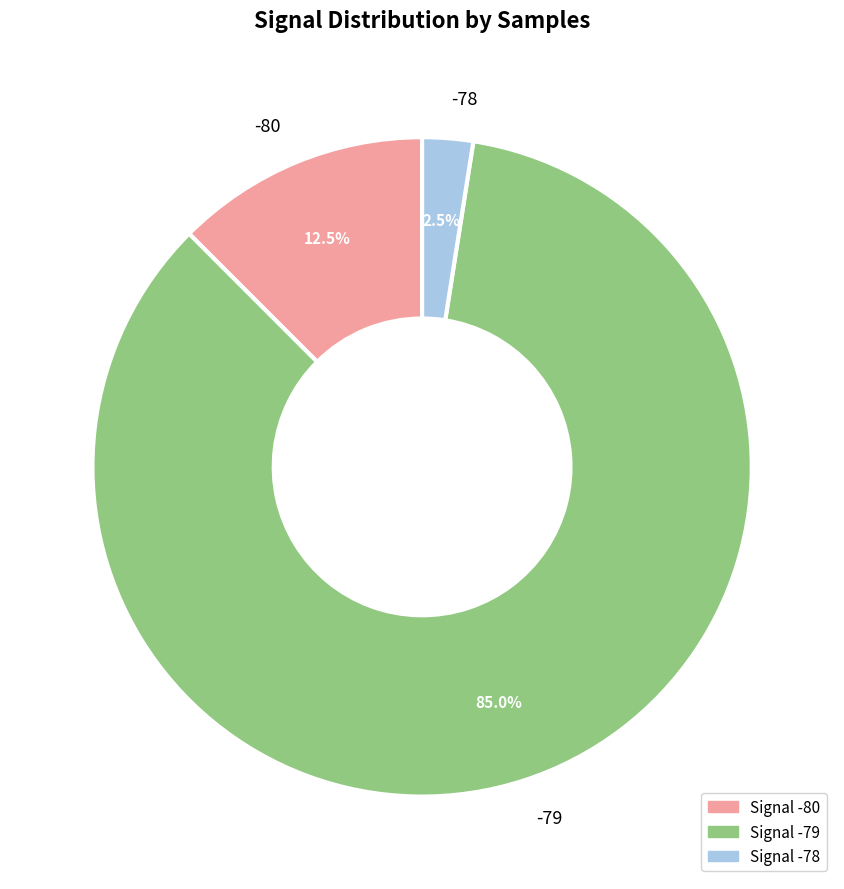

Which slice is the largest?

-79